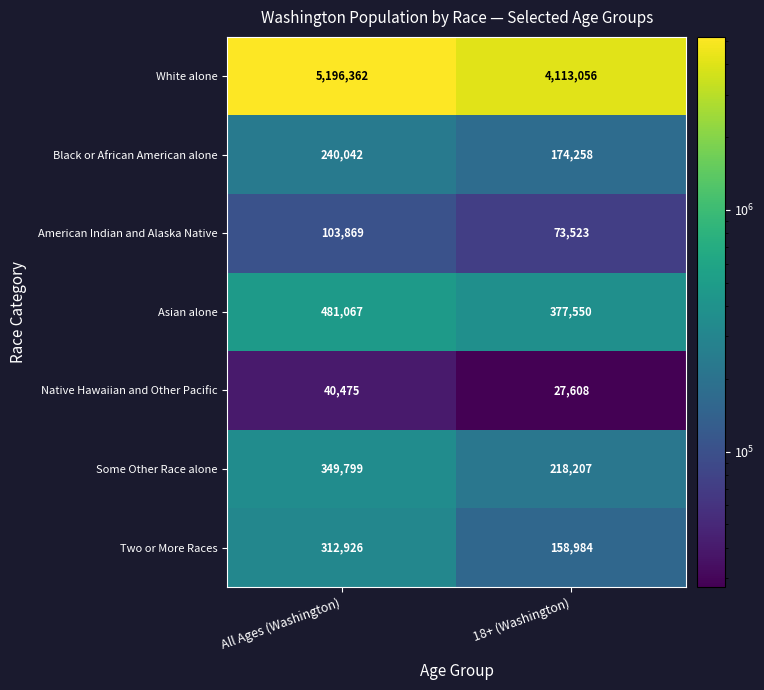

The value of White alone at All Ages (Washington) is 7305804. True or false?

False